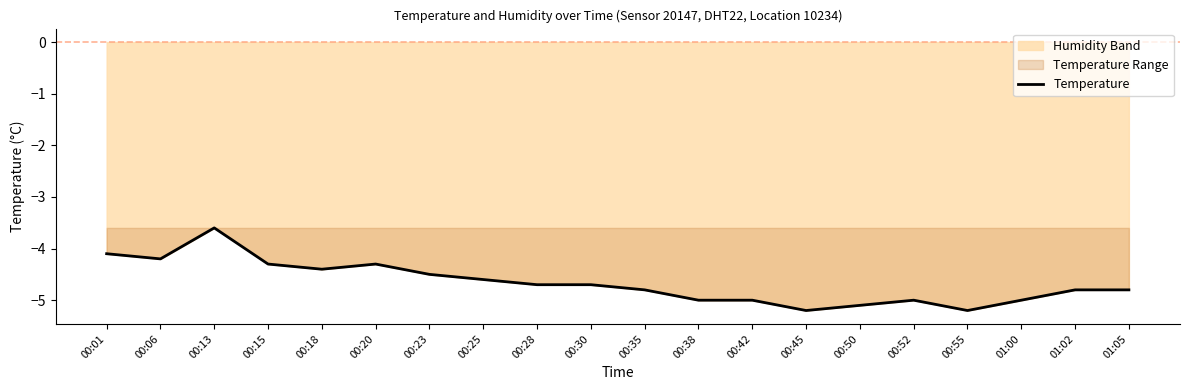

What is the difference between the second highest and second lowest values?

1.1